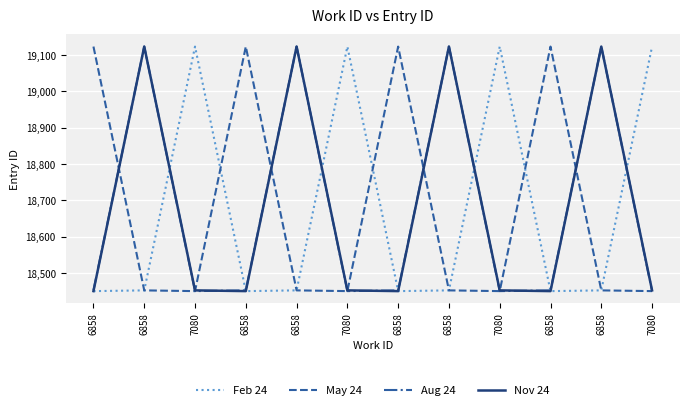

What is the difference between the second highest and second lowest values in the Feb 24 series?

673